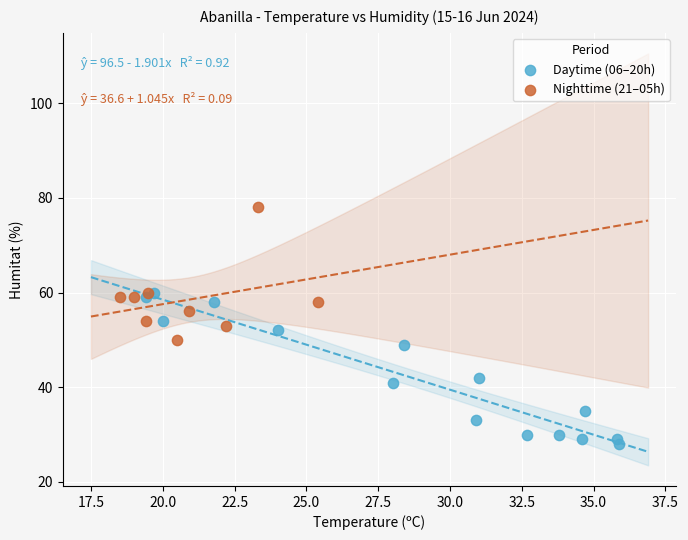

Which series contains the highest Y value?

Nighttime (21–05h)